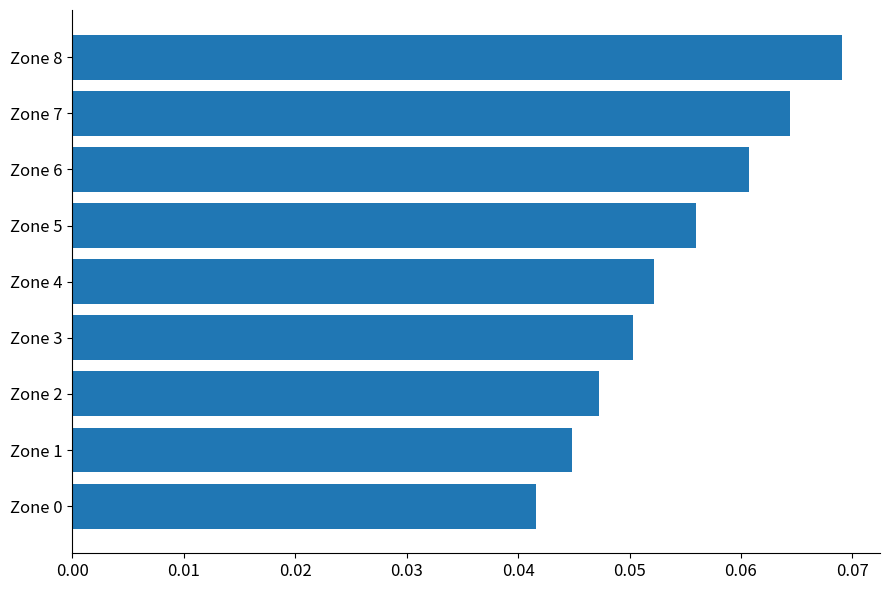

How many values are between 0 and 1?

9